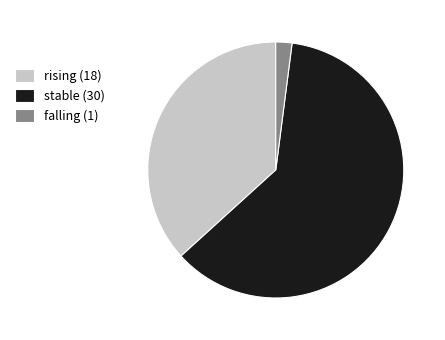

The falling slice represents 2% of the pie. True or false?

True